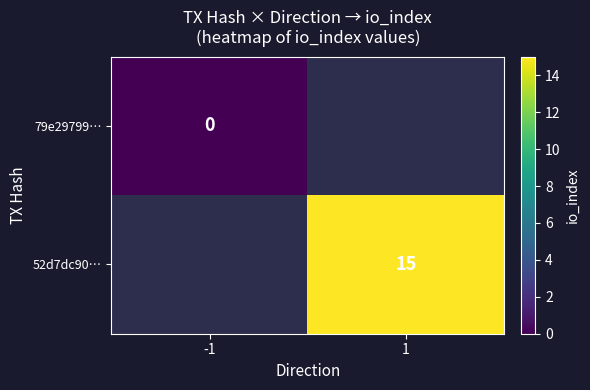

Which series has the widest spread of values?

79e29799…